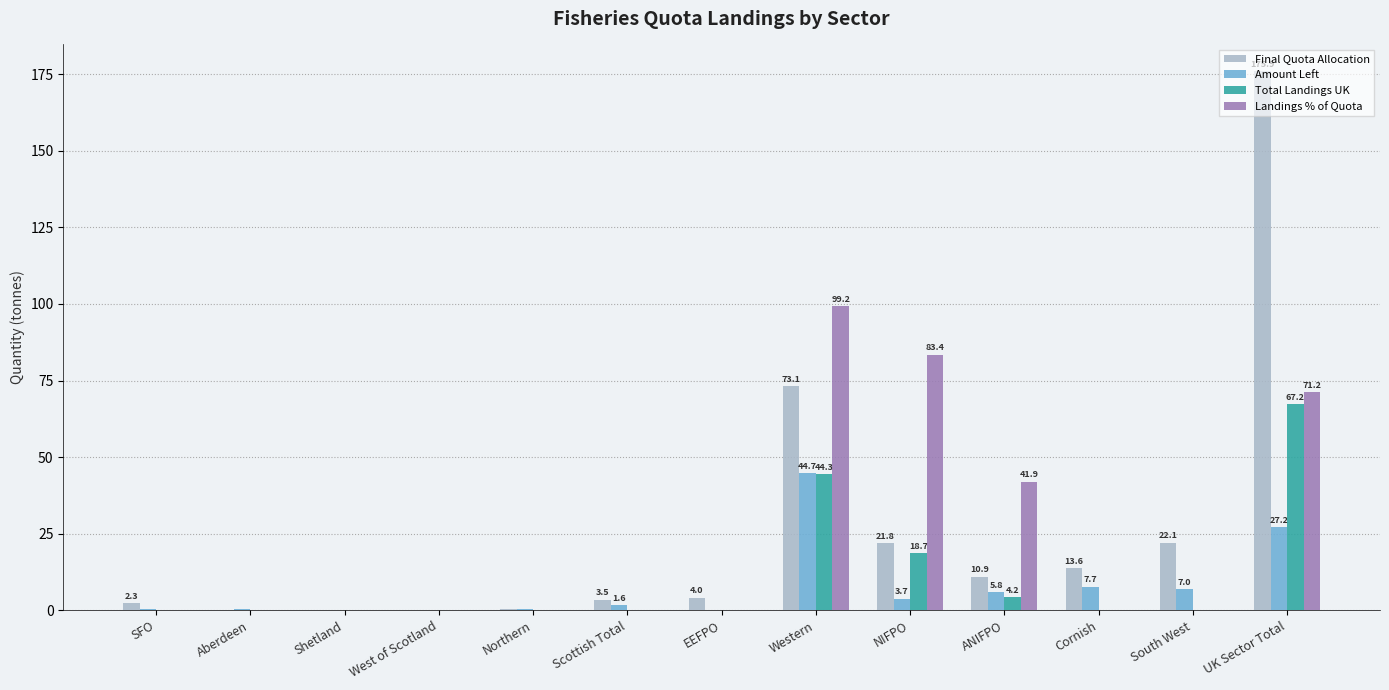

True or false: Landings % of Quota has a value of -46.1 at Scottish Total.

False